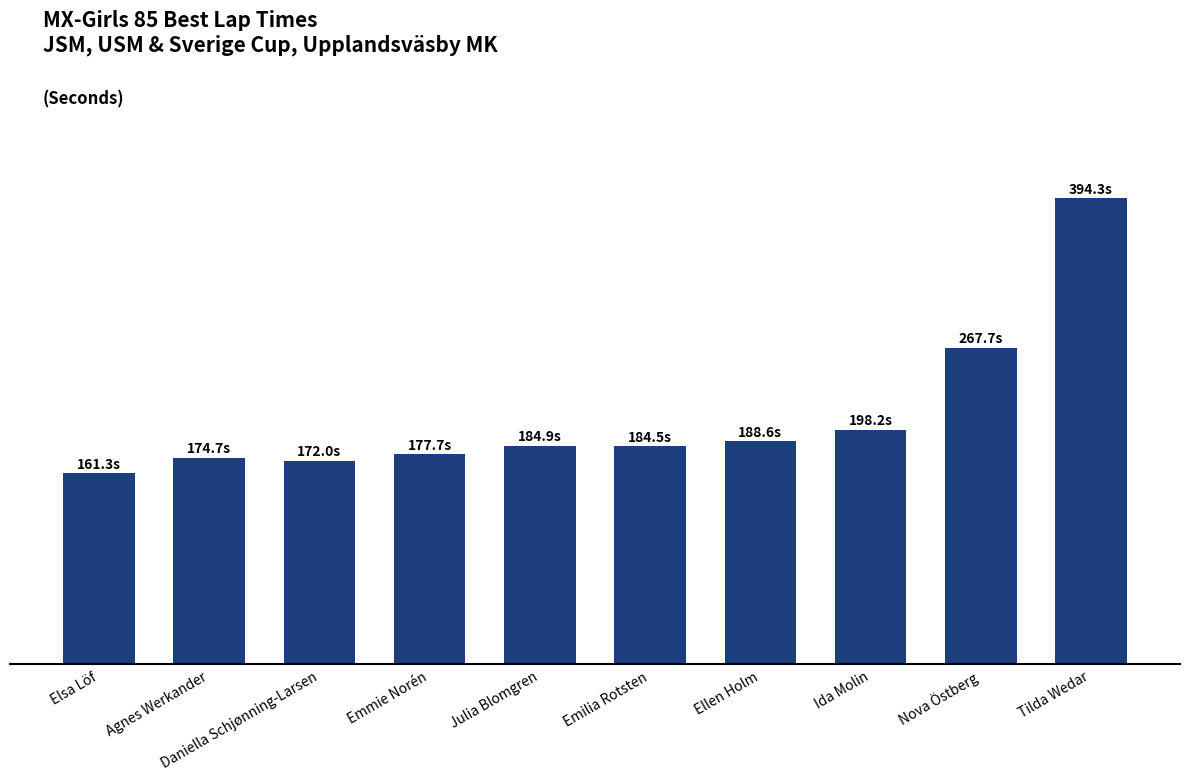

Are the bars horizontal?

No